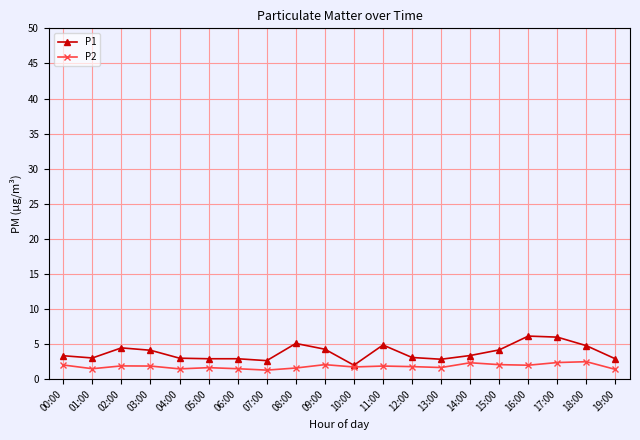

What is the label of the 16th point from the right?

04:00